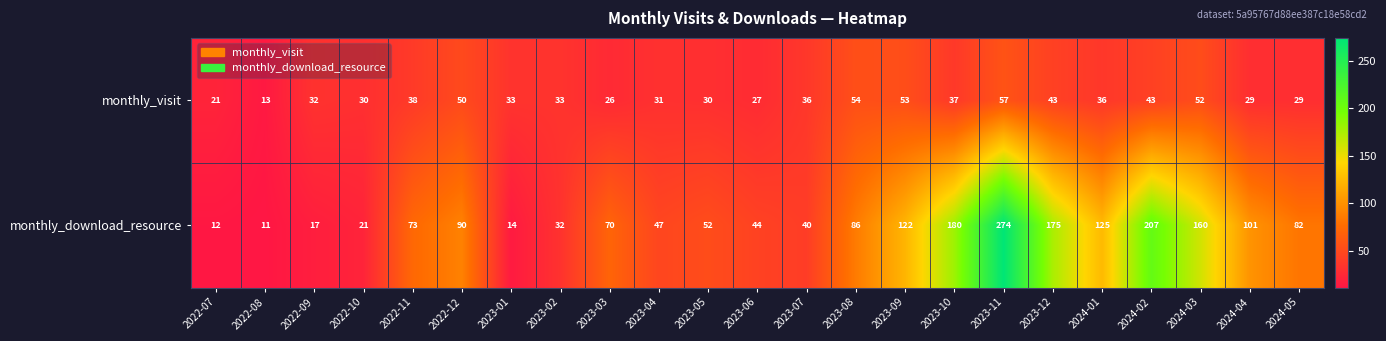

Between 2023-02 and 2023-04, which series saw the biggest shift?

monthly_download_resource